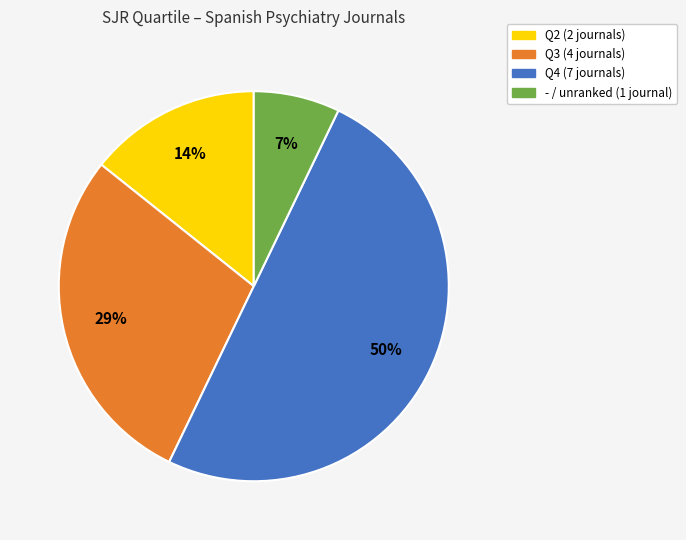

Count the number of slices in the pie.

4